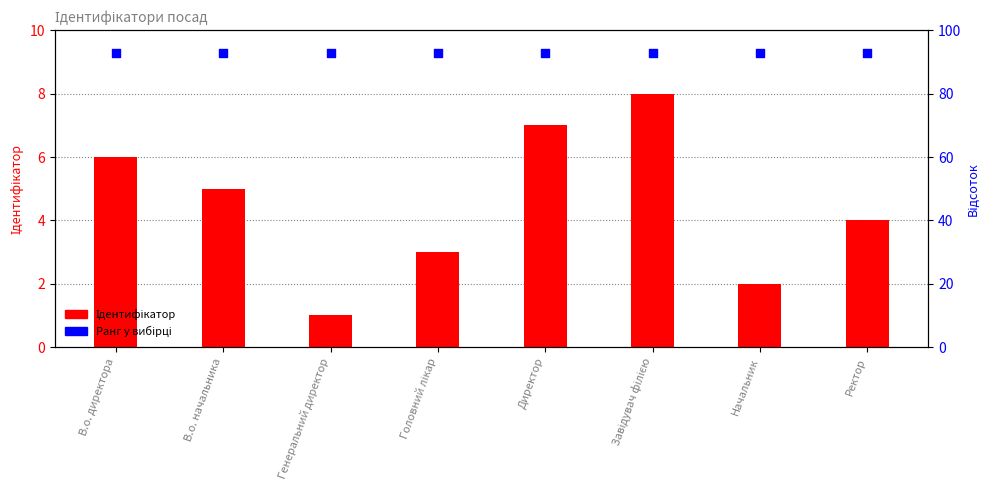

What are all the series names shown in the legend?

Ідентифікатор, Ранг у вибірці